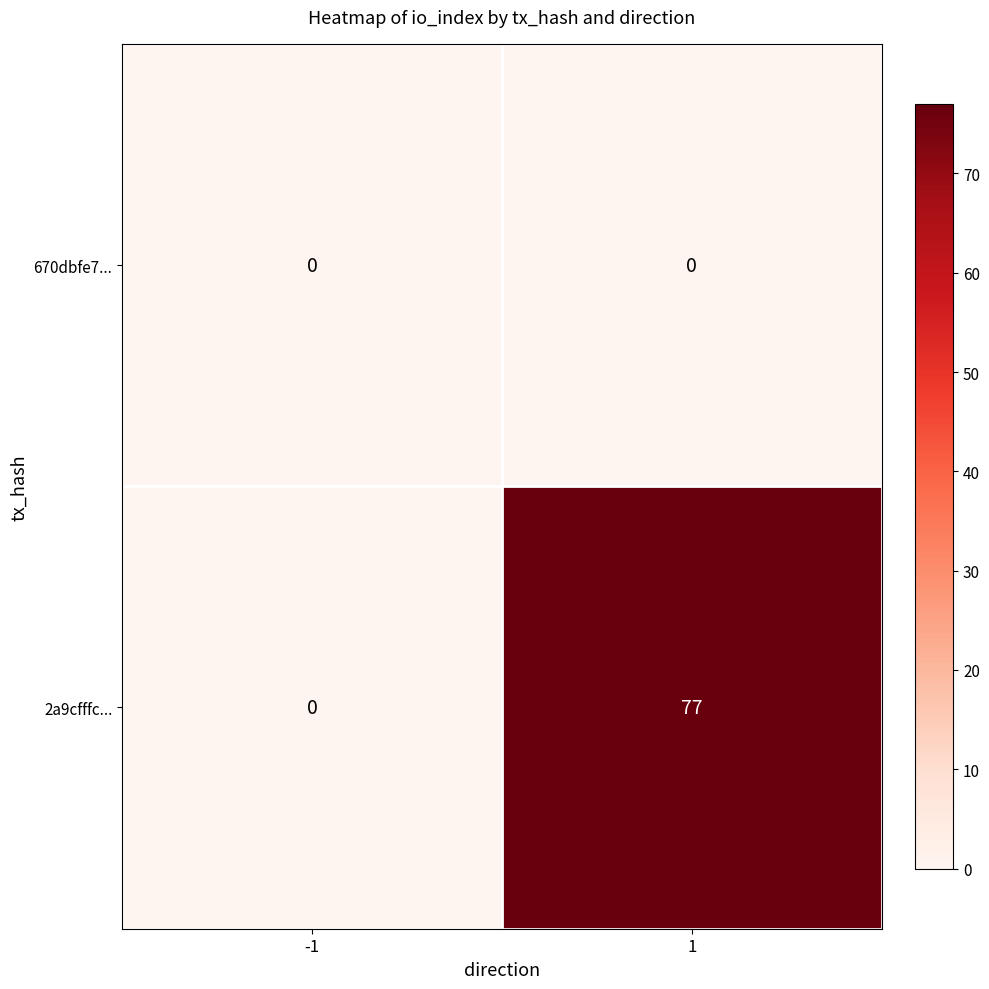

What is the greatest value displayed?

77